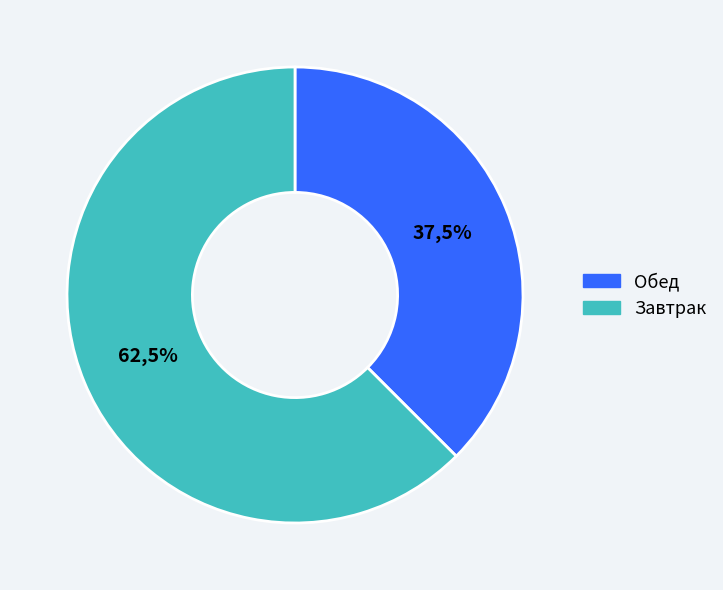

How many slices are in this pie chart?

2